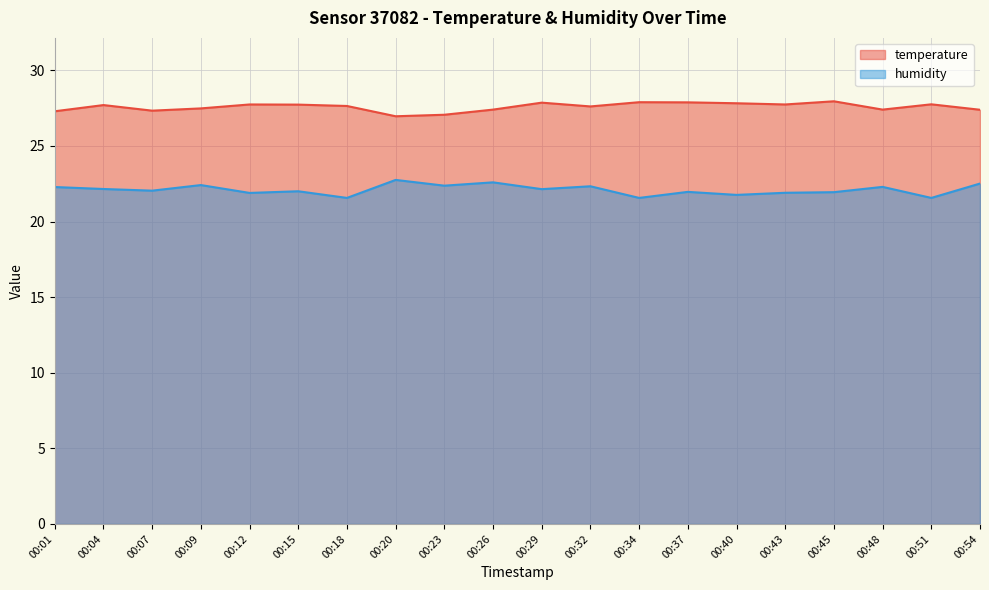

At which category does temperature reach its first local valley?

00:07